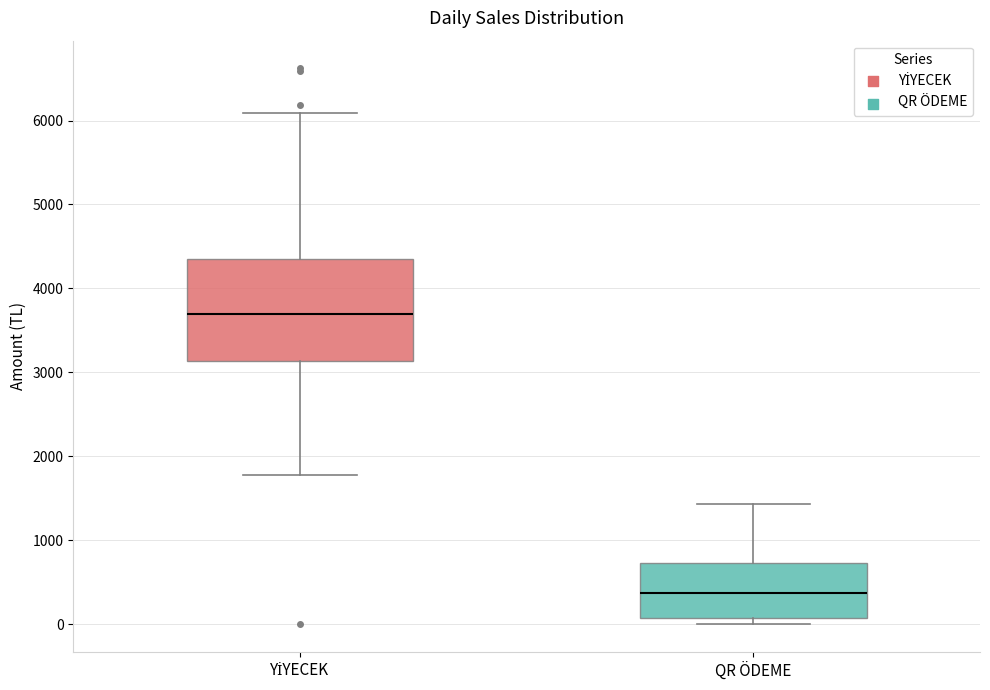

Reading left to right, transcribe this box plot: for each box, give where its median line is, the range the box spans, and where its two whiskers end, as read against the y-axis. The values are not printed on the chart, so give them approximately, as read against the axis.

YİYECEK: median 3700, box 3100 to 4400, whiskers 1800 to 6100
QR ÖDEME: median 400, box 100 to 700, whiskers 0 to 1400